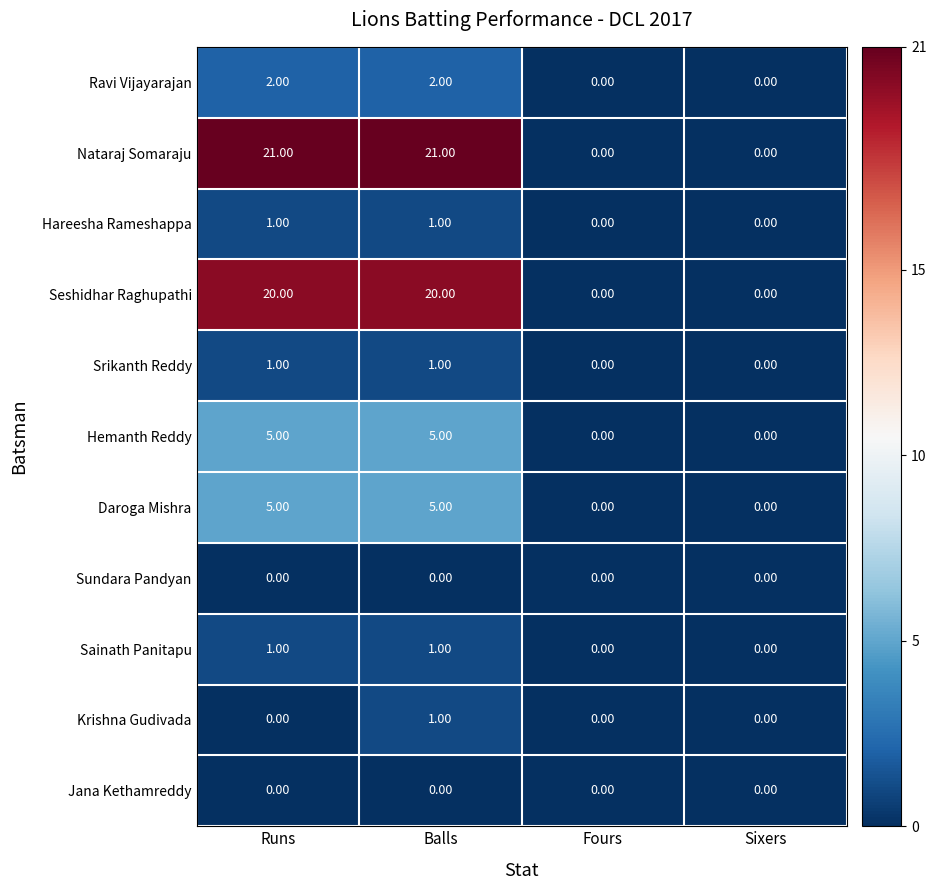

Between Balls and Sixers, which series saw the biggest shift?

Nataraj Somaraju